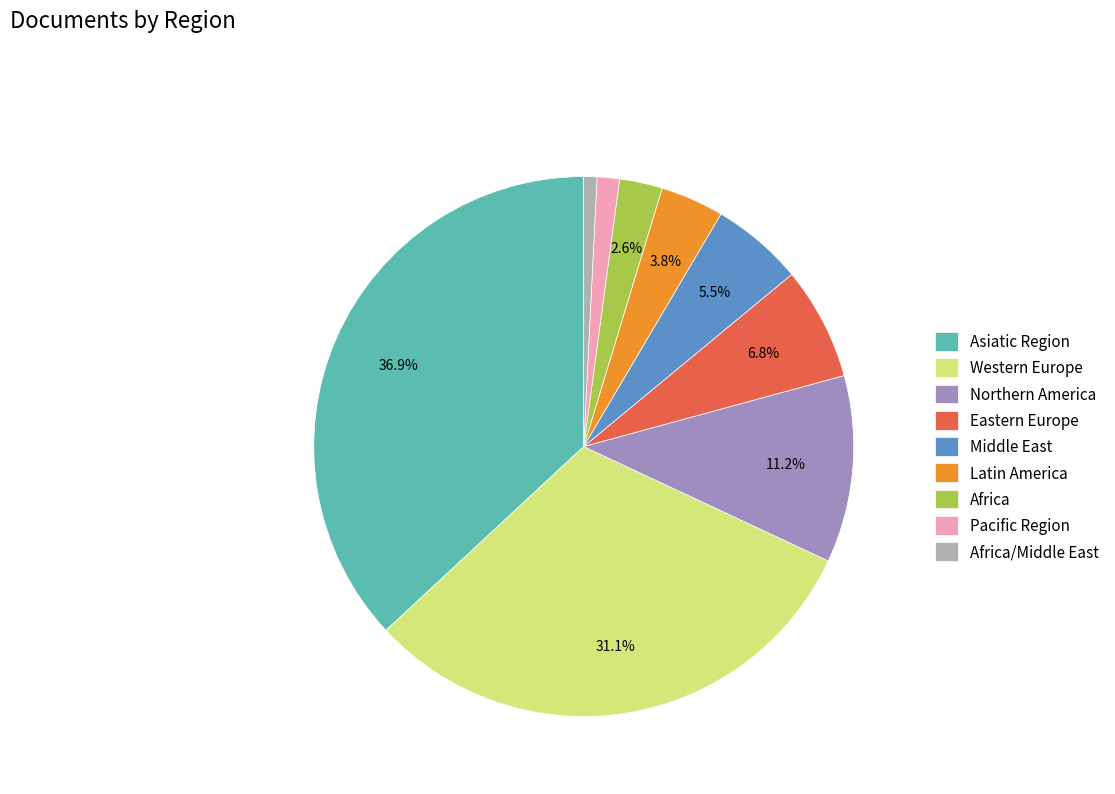

How many slices are in this pie chart?

9